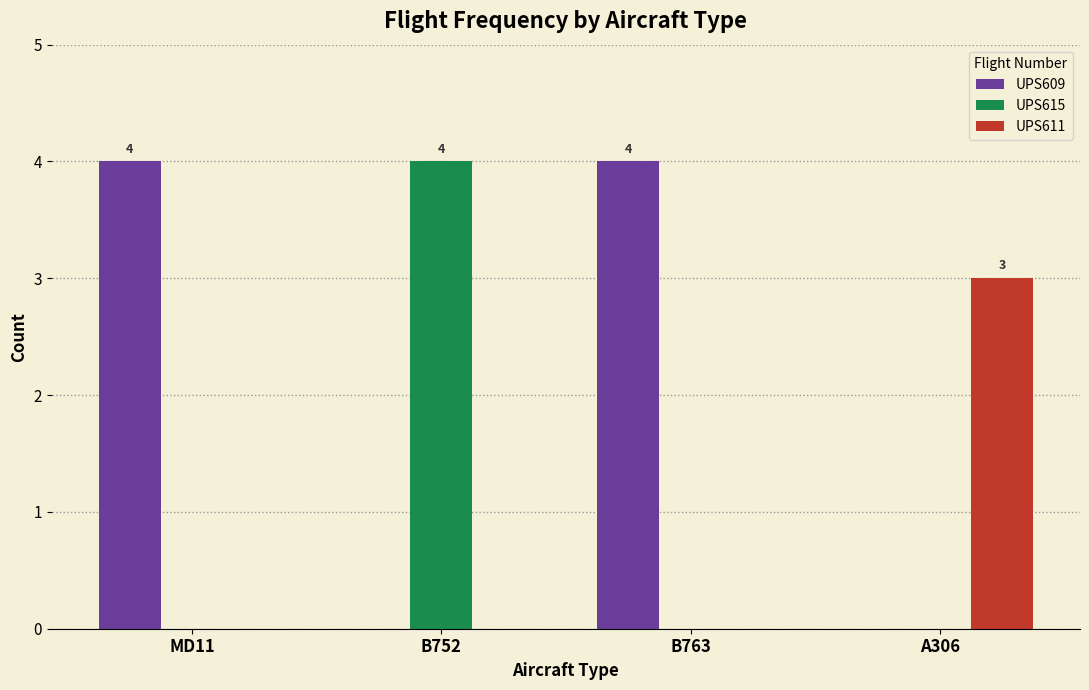

Reading left to right, extract all data points from this chart.

UPS609: 4	0	4	0
UPS615: 0	4	0	0
UPS611: 0	0	0	3